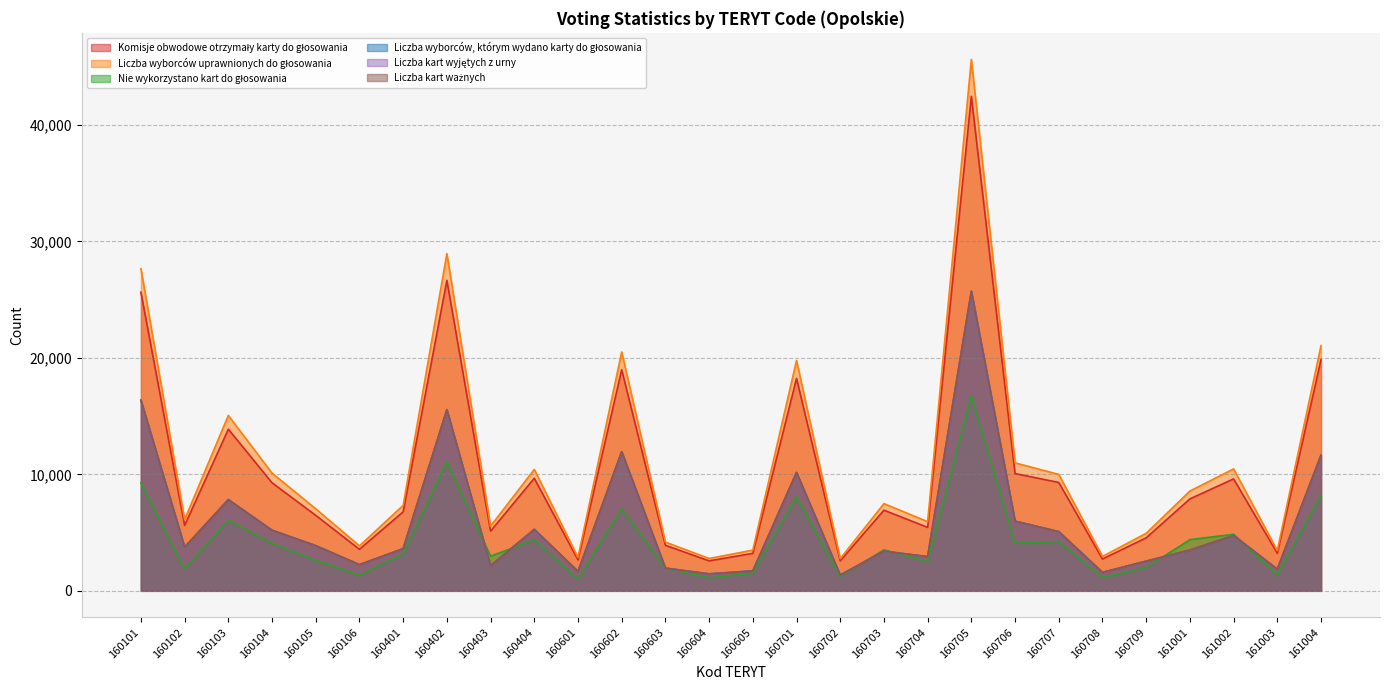

Rank the series by their maximum value, from highest to lowest.

Liczba wyborców uprawnionych do głosowania, Komisje obwodowe otrzymały karty do głosowania, Liczba kart wyjętych z urny, Liczba wyborców, którym wydano karty do głosowania, Liczba kart ważnych, Nie wykorzystano kart do głosowania